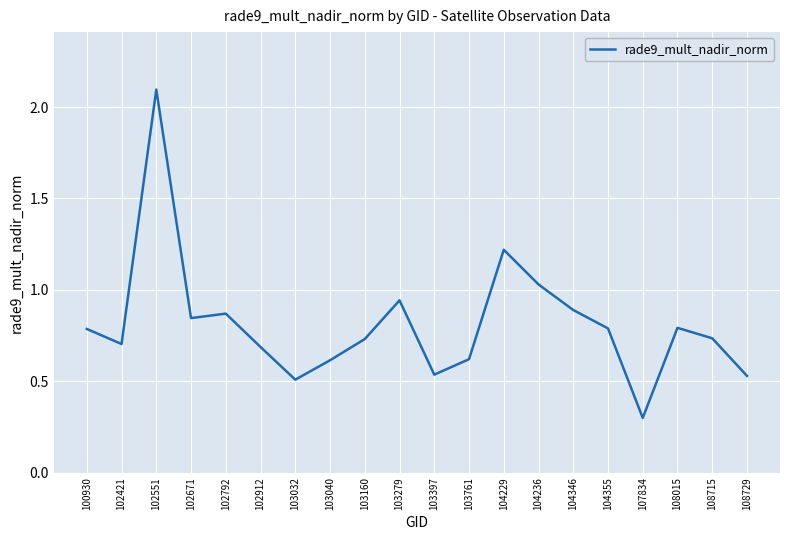

Is it true that the value at 102421 is 0.7?

True